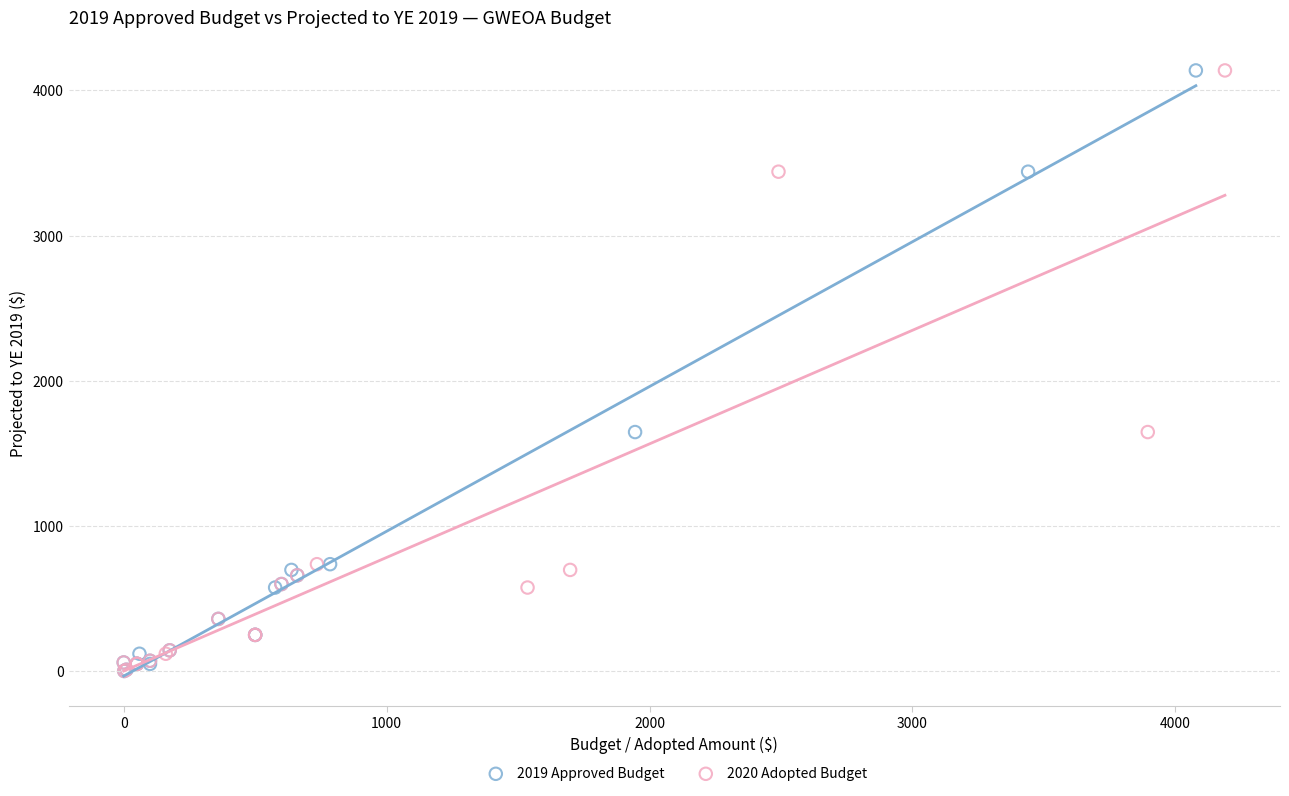

What are all the series names shown in the legend?

2019 Approved Budget, 2020 Adopted Budget